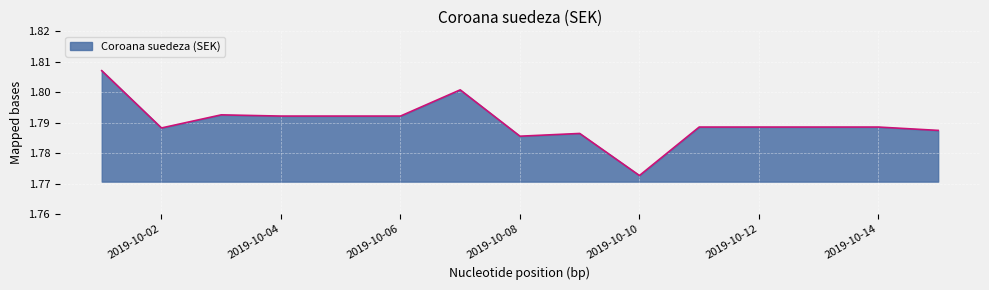

How many values are between 1 and 2?

15